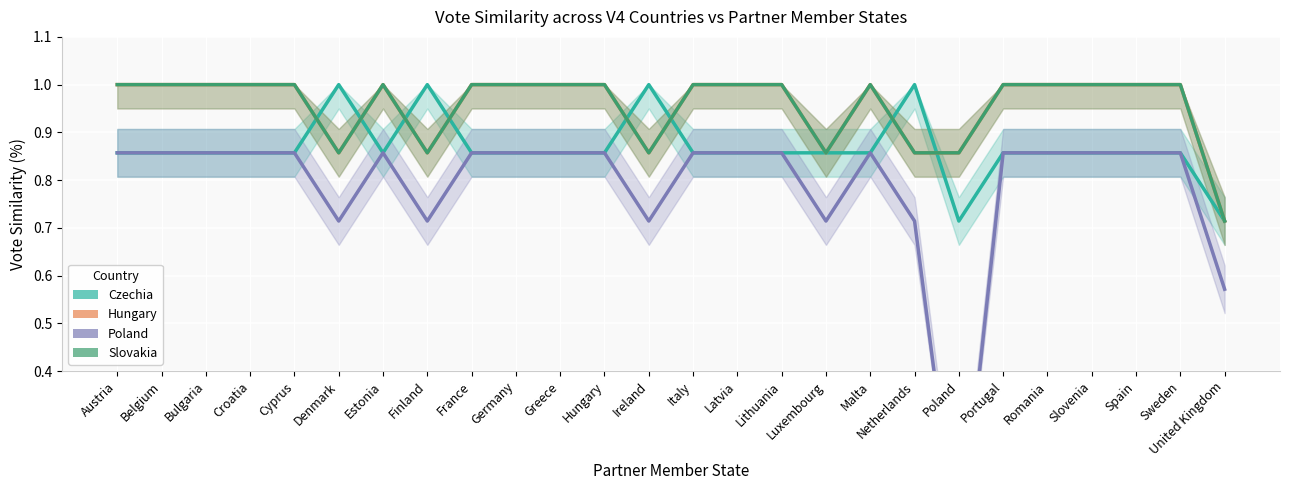

Is the value of Slovakia at Cyprus greater than the value of Poland at United Kingdom?

Yes